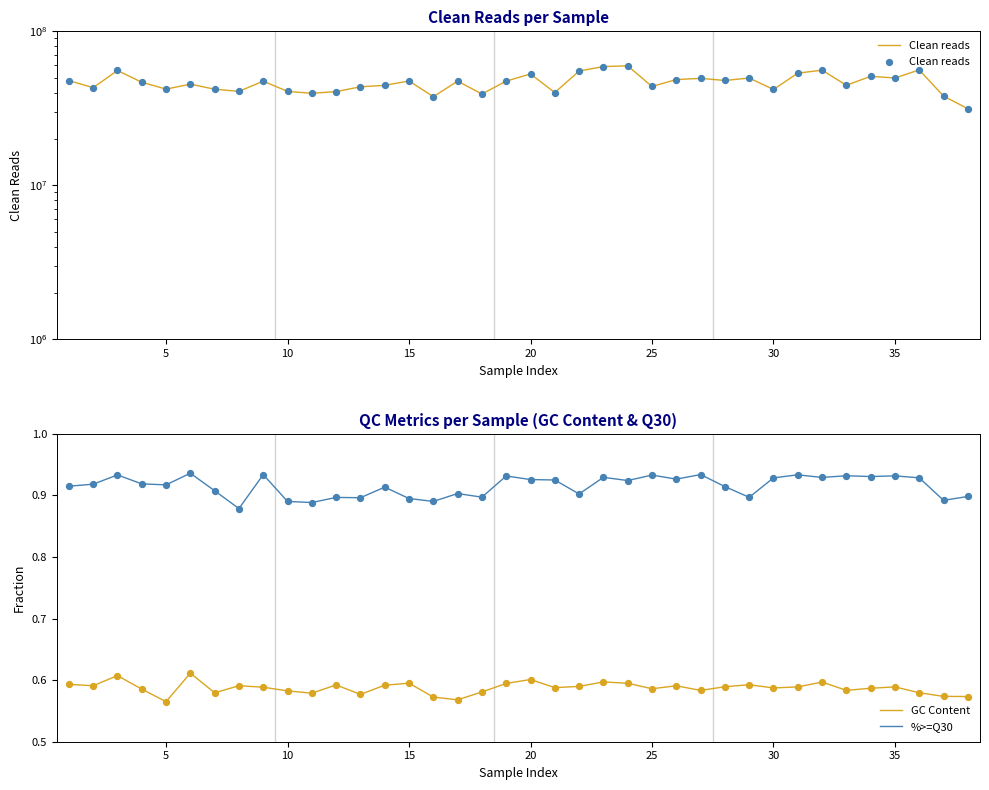

Which series reaches the minimum Y coordinate?

GC Content